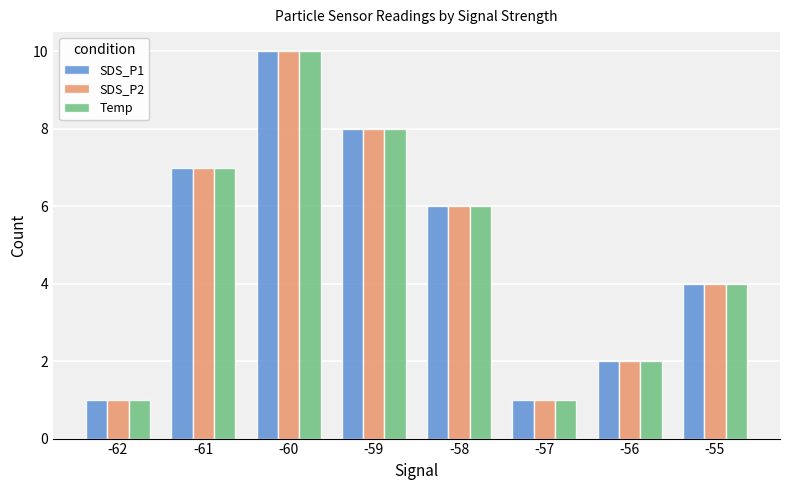

What is the total value across all series at -57?

3